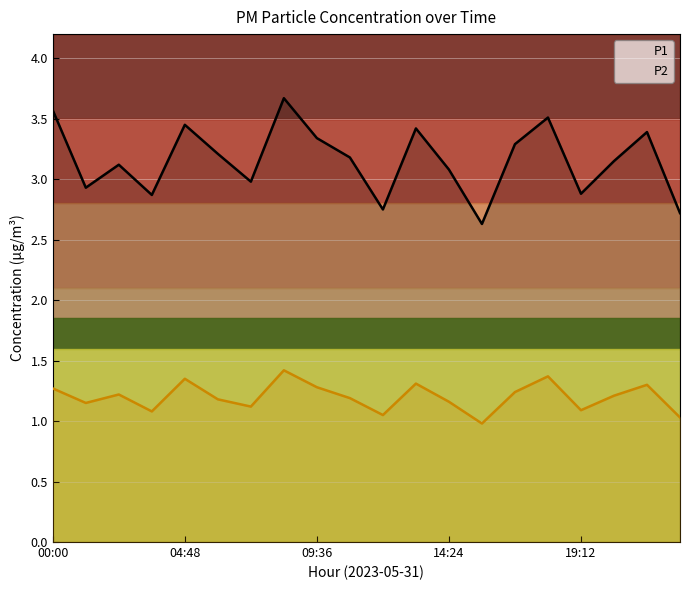

True or false: P1 has more than 1 points higher than both neighbors.

True